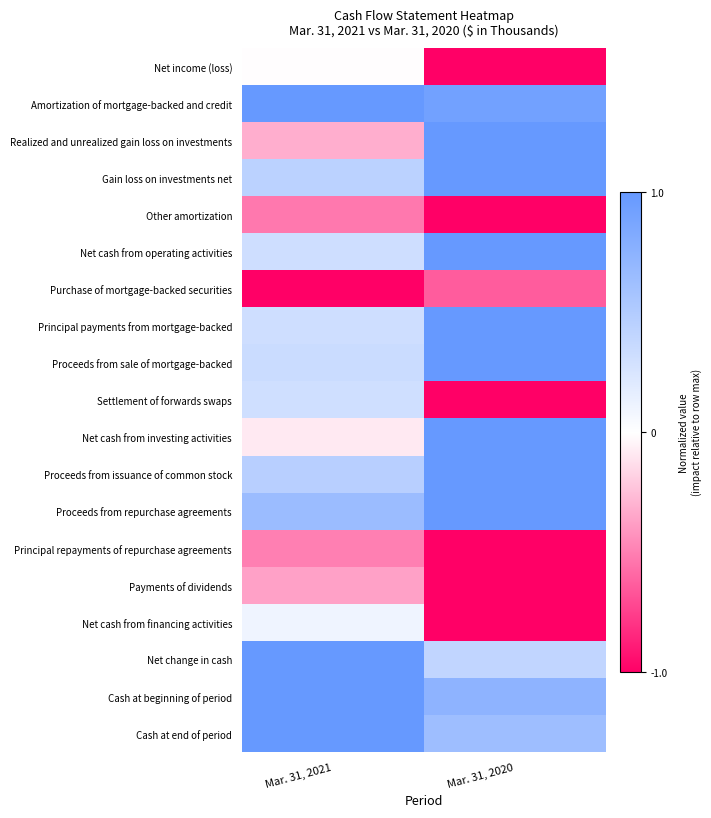

Reading left to right, extract all data points from this chart.

Net income (loss): Mar. 31, 2021=-0.0	Mar. 31, 2020=-1.0
Amortization of mortgage-backed and credit: Mar. 31, 2021=1.0	Mar. 31, 2020=0.9
Realized and unrealized gain loss on investments: Mar. 31, 2021=-0.3	Mar. 31, 2020=1.0
Gain loss on investments net: Mar. 31, 2021=0.4	Mar. 31, 2020=1.0
Other amortization: Mar. 31, 2021=-0.5	Mar. 31, 2020=-1.0
Net cash from operating activities: Mar. 31, 2021=0.3	Mar. 31, 2020=1.0
Purchase of mortgage-backed securities: Mar. 31, 2021=-1.0	Mar. 31, 2020=-0.6
Principal payments from mortgage-backed: Mar. 31, 2021=0.3	Mar. 31, 2020=1.0
Proceeds from sale of mortgage-backed: Mar. 31, 2021=0.3	Mar. 31, 2020=1.0
Settlement of forwards swaps: Mar. 31, 2021=0.3	Mar. 31, 2020=-1.0
Net cash from investing activities: Mar. 31, 2021=-0.1	Mar. 31, 2020=1.0
Proceeds from issuance of common stock: Mar. 31, 2021=0.5	Mar. 31, 2020=1.0
Proceeds from repurchase agreements: Mar. 31, 2021=0.6	Mar. 31, 2020=1.0
Principal repayments of repurchase agreements: Mar. 31, 2021=-0.5	Mar. 31, 2020=-1.0
Payments of dividends: Mar. 31, 2021=-0.4	Mar. 31, 2020=-1.0
Net cash from financing activities: Mar. 31, 2021=0.1	Mar. 31, 2020=-1.0
Net change in cash: Mar. 31, 2021=1.0	Mar. 31, 2020=0.4
Cash at beginning of period: Mar. 31, 2021=1.0	Mar. 31, 2020=0.7
Cash at end of period: Mar. 31, 2021=1.0	Mar. 31, 2020=0.6